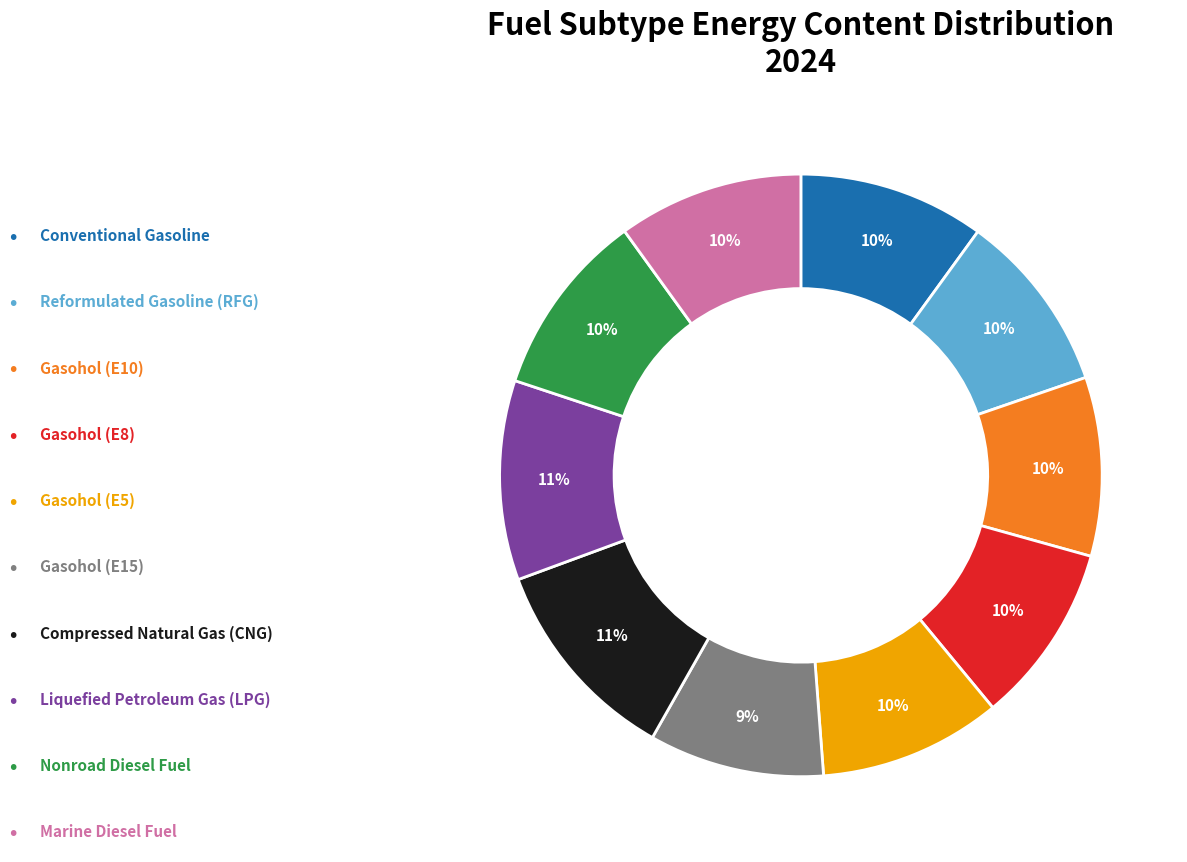

To the nearest percent, what is the difference between the Marine Diesel Fuel and Liquefied Petroleum Gas (LPG) slice percentages?

1%